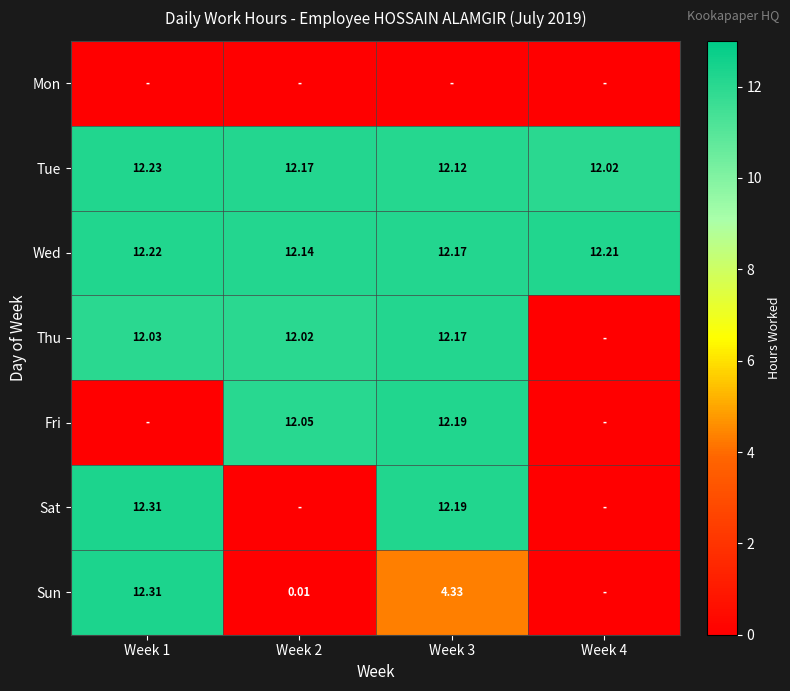

Rank the categories by Thu value from lowest to highest.

Week 4, Week 2, Week 1, Week 3